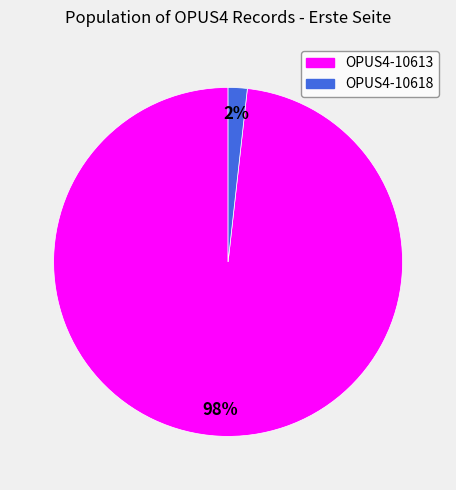

Is it true that OPUS4-10618 is 8% of the pie?

False